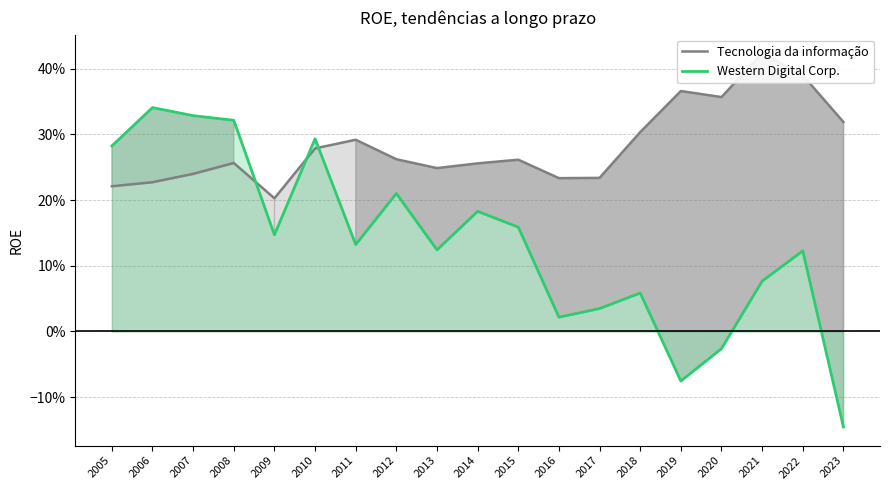

What is the lowest value of the Tecnologia da informação series?

0.2